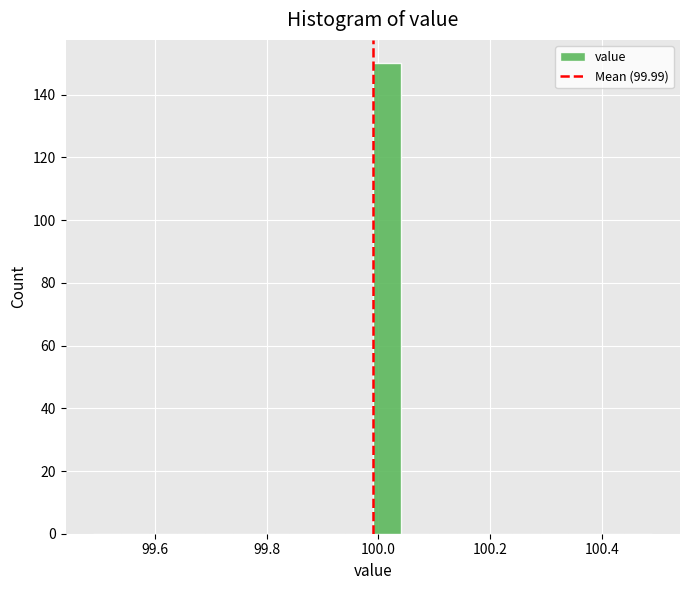

Around what value on the x-axis is the tallest bar? Give the approximate position of its centre, as read against the axis.

100.02